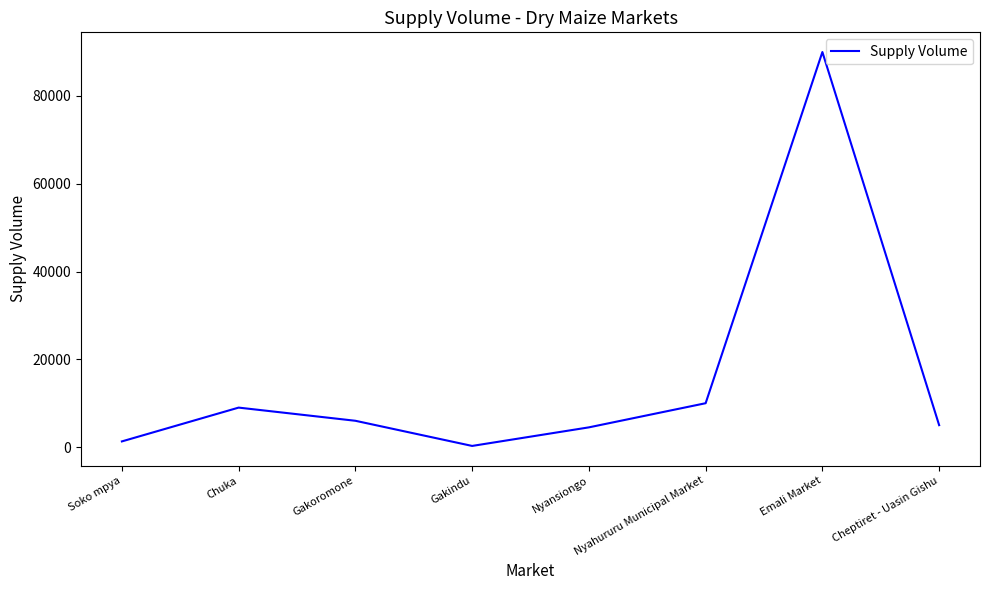

At which label does the data first exceed 6000?

Chuka